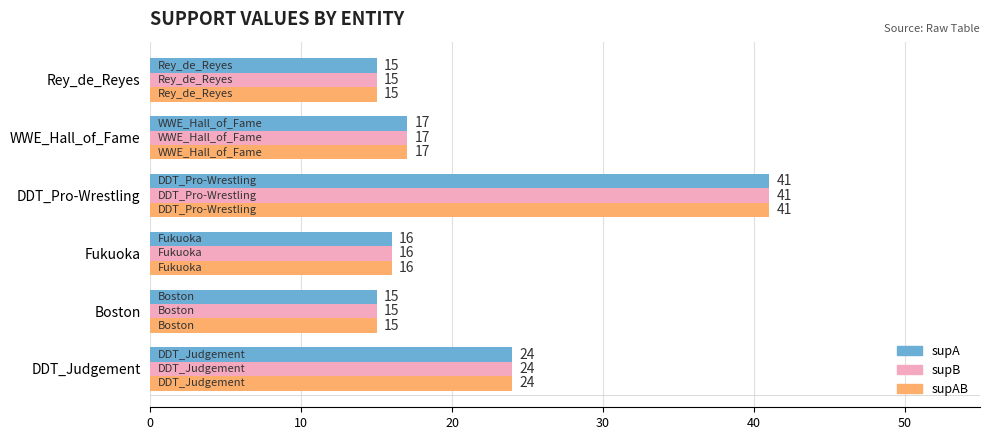

At how many categories does at least one series exceed 20?

2